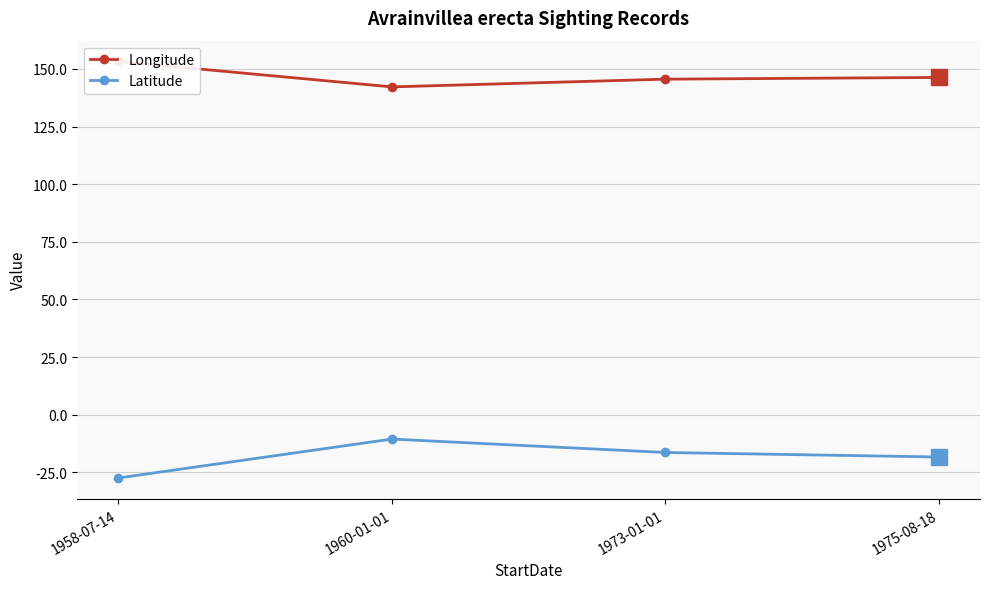

Which series has the largest total across all categories?

Longitude